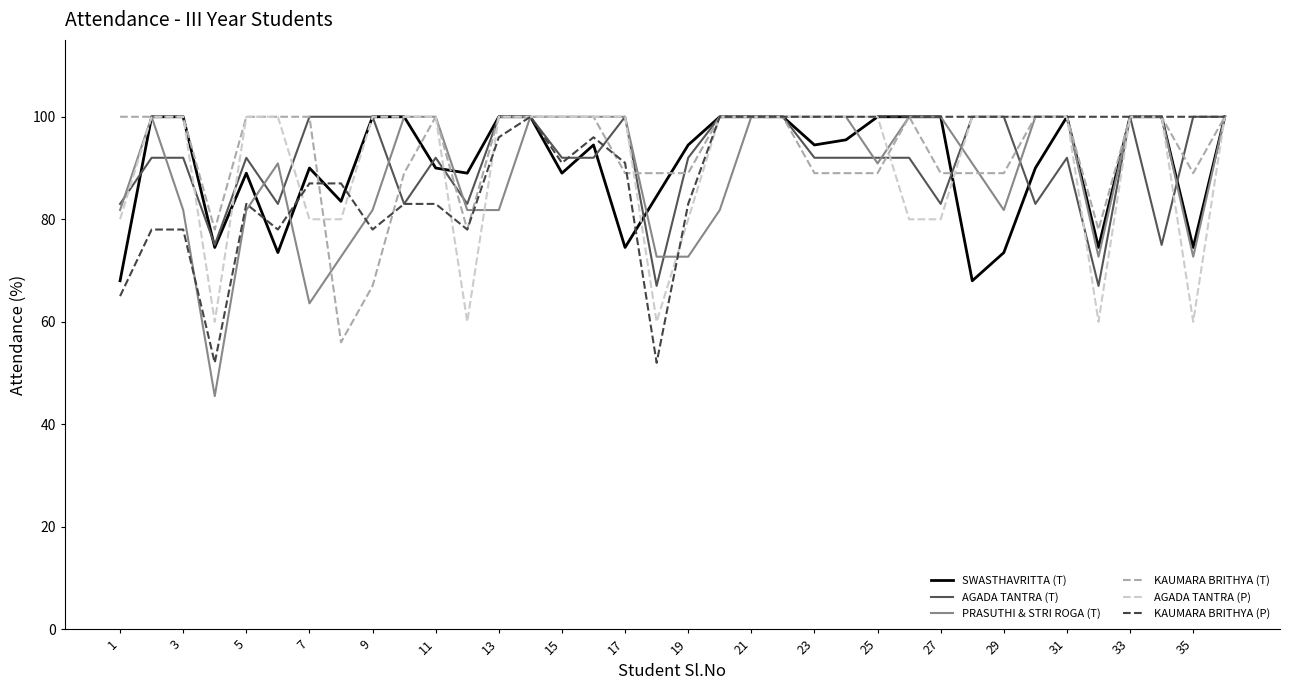

What is the lowest value of the SWASTHAVRITTA (T) series?

68.0